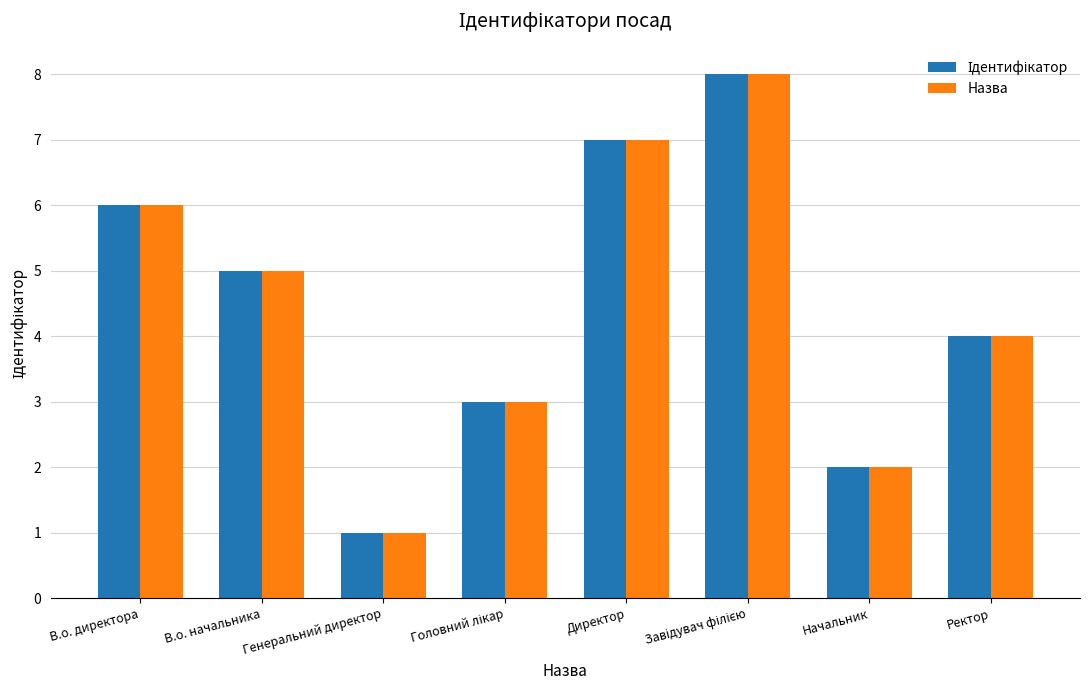

What is the label of the 3rd bar from the left?

Генеральний директор